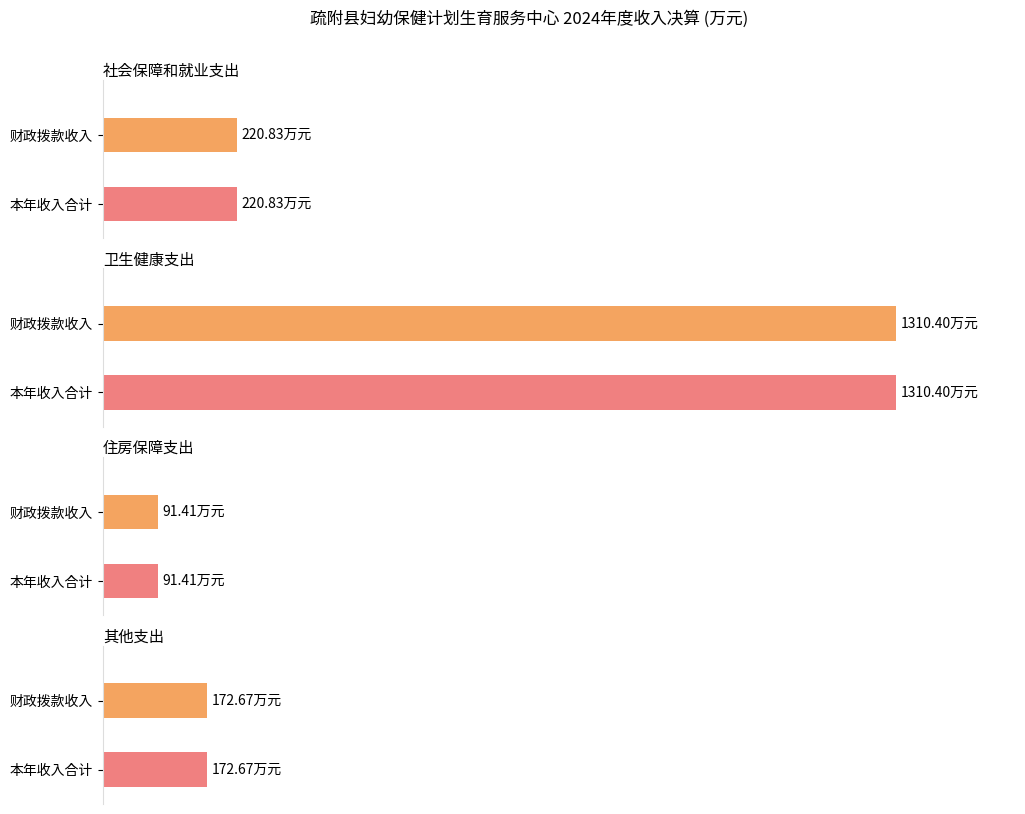

True or false: 财政拨款收入 has a value of 91.4 at 住房保障支出.

True